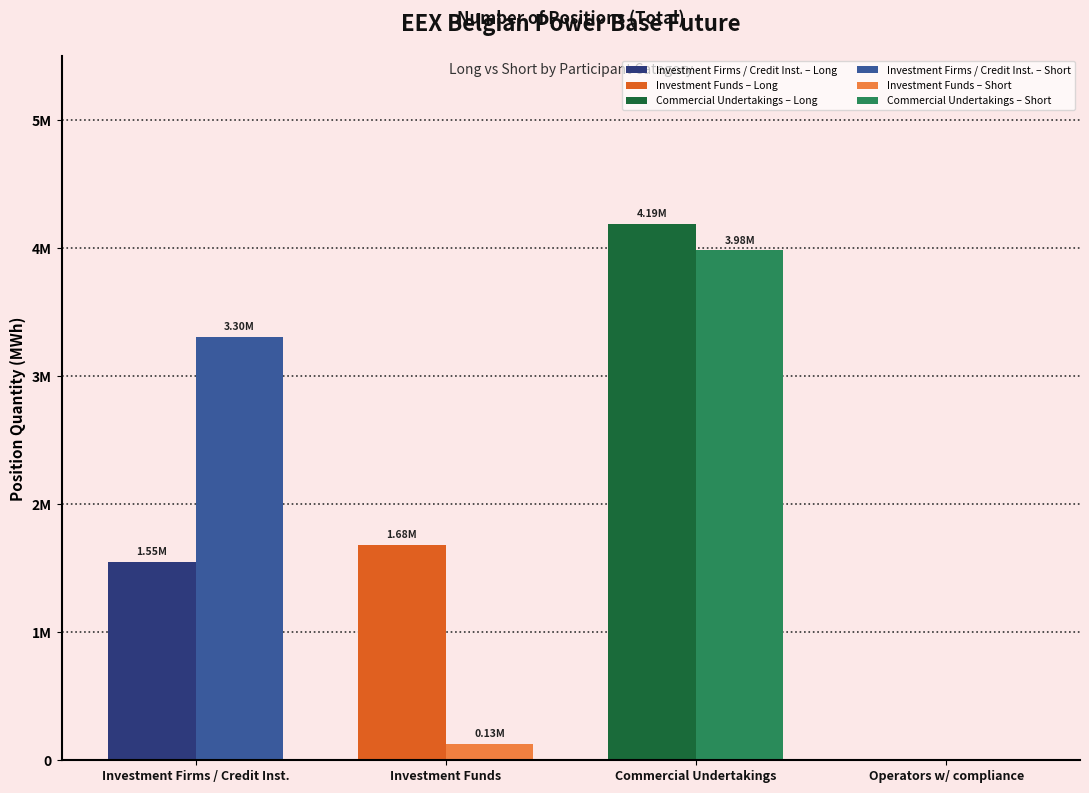

What is the value of the Investment Funds Long bar at the 1st from the left?

1682259